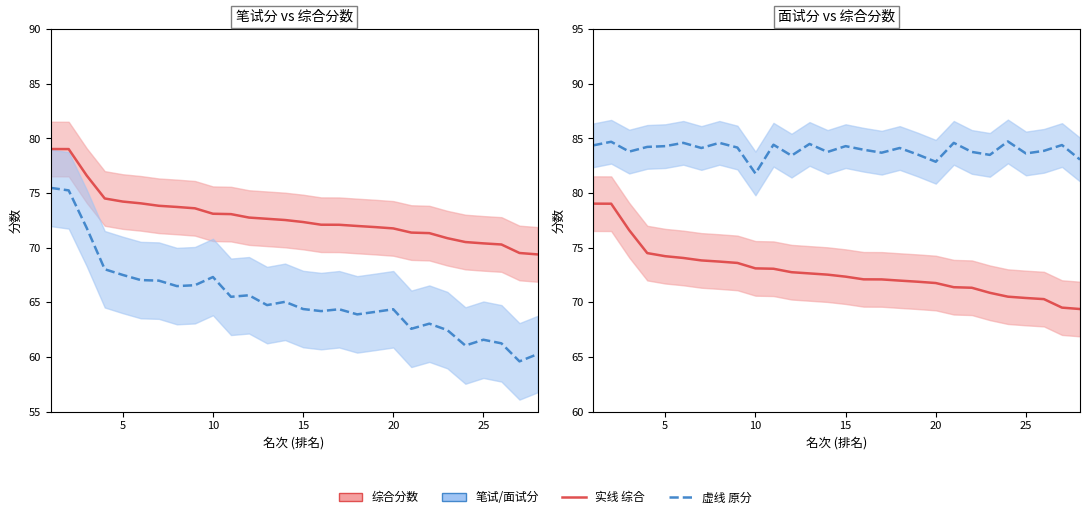

True or false: 笔试分 and 面试分 intersect in this chart.

False